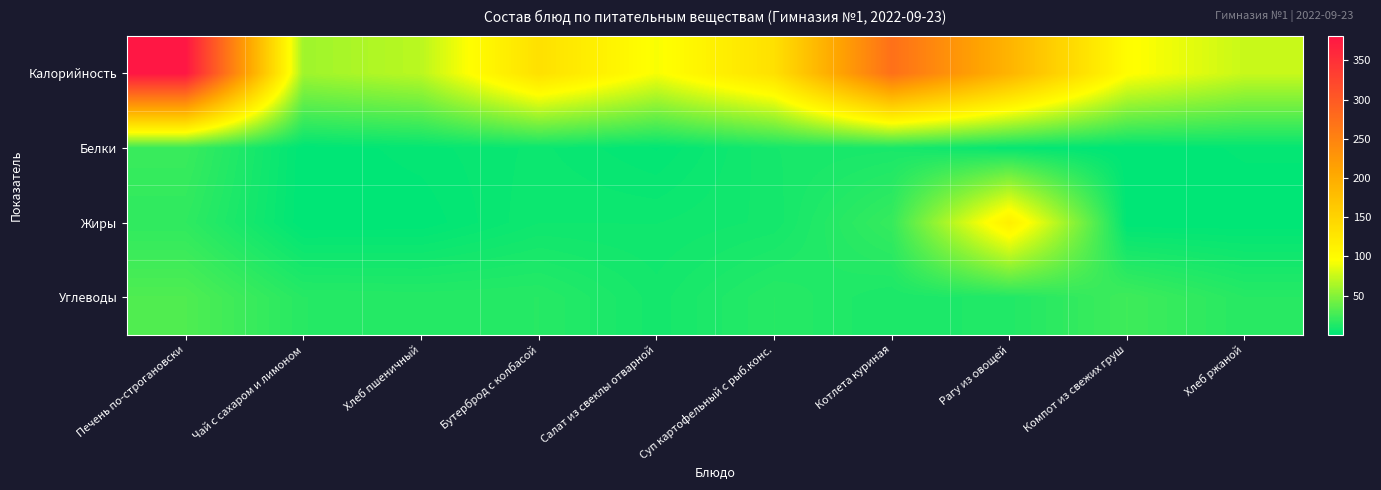

At which category is the sum across all series the highest?

Печень по-строгановски